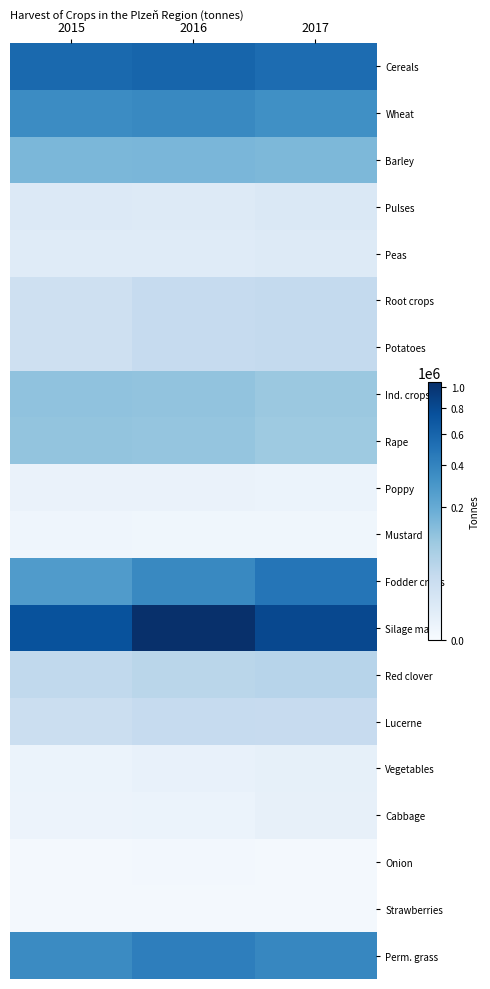

Which series changed the most between 2015 and 2016?

Silage maize